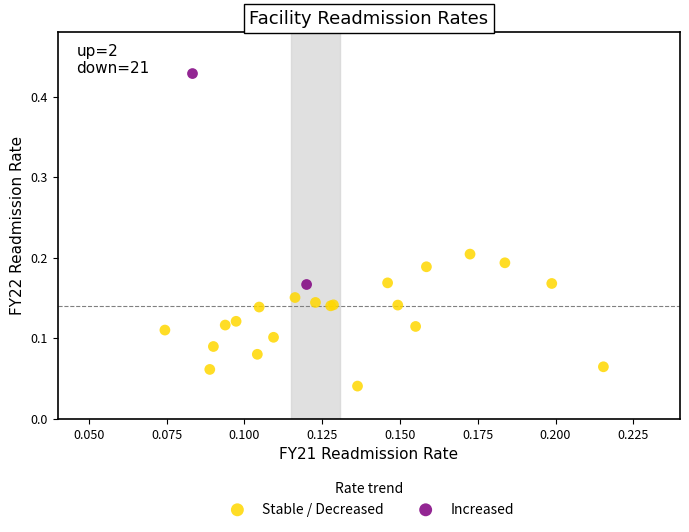

Which series reaches the maximum Y coordinate?

Increased